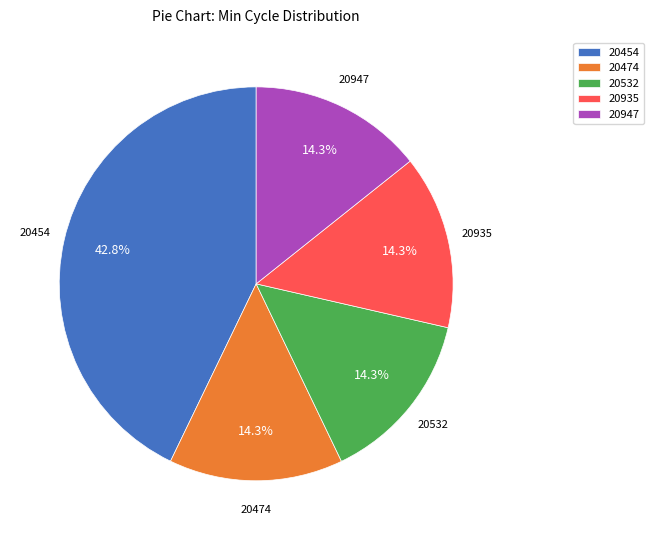

Approximately how many times larger is the value at 20454 compared to 20532?

3.0